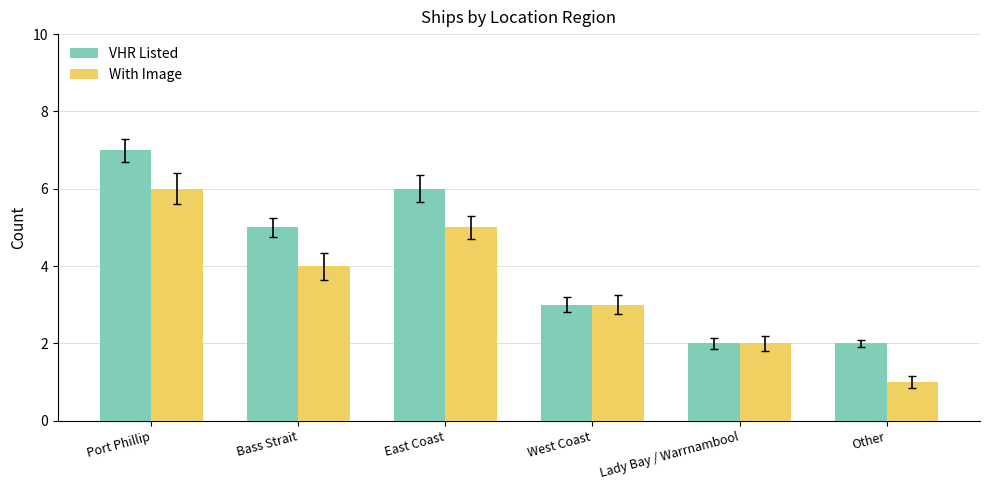

Which category has the highest value in the With Image series?

Port Phillip